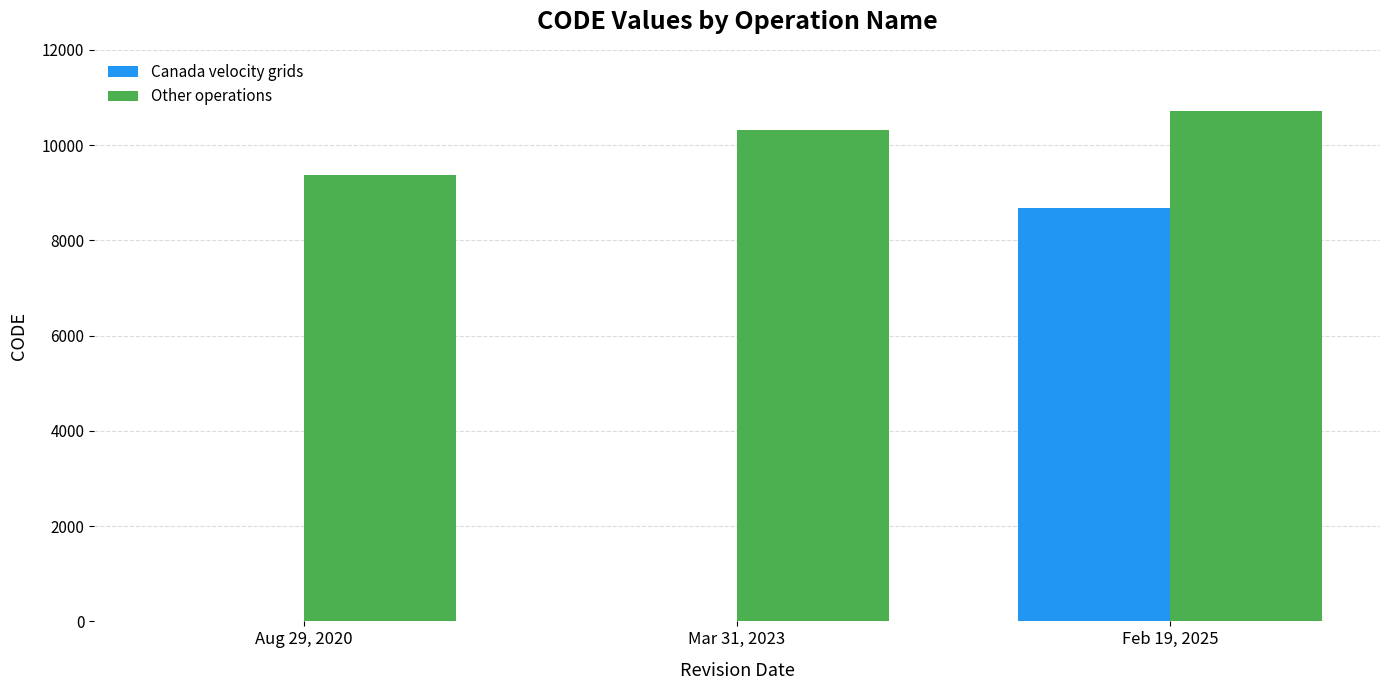

Between Aug 29, 2020 and Feb 19, 2025, which series saw the biggest shift?

Canada velocity grids